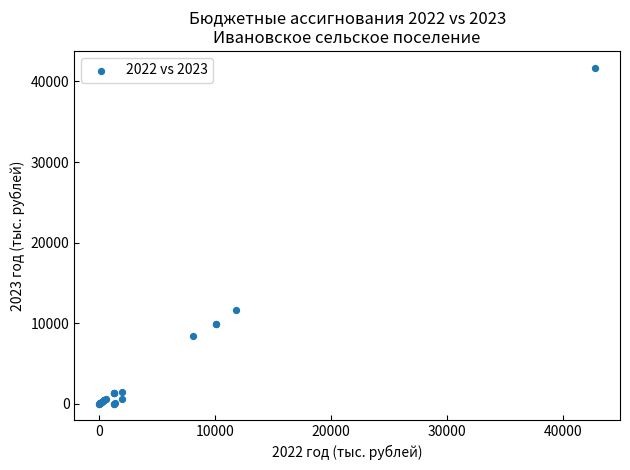

What Y value in the scatter plot is closest to 20854?

11639.5